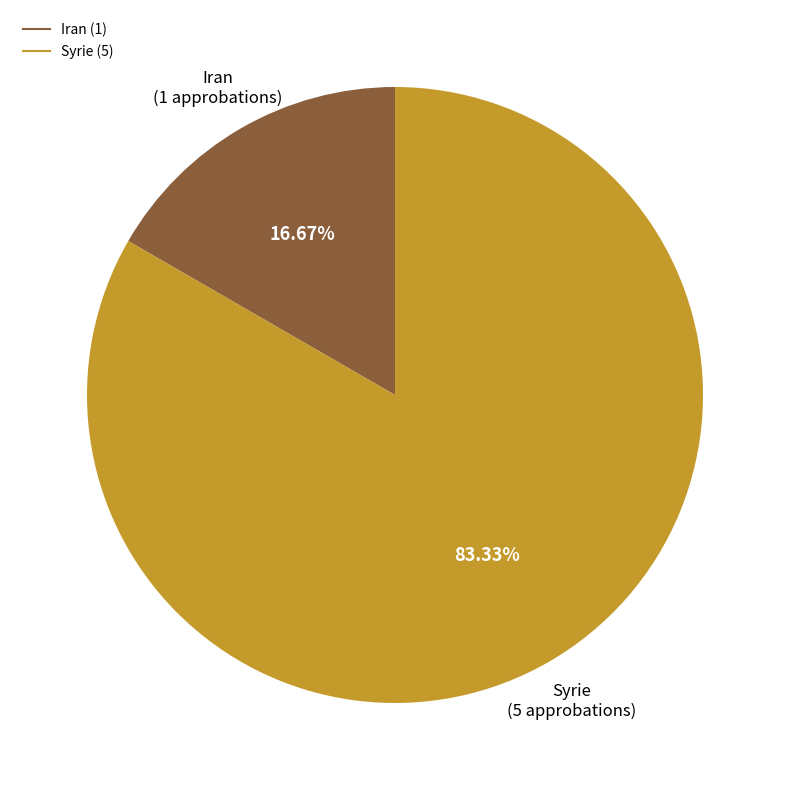

To the nearest percent, what is the combined percentage of Iran and Syrie?

100%